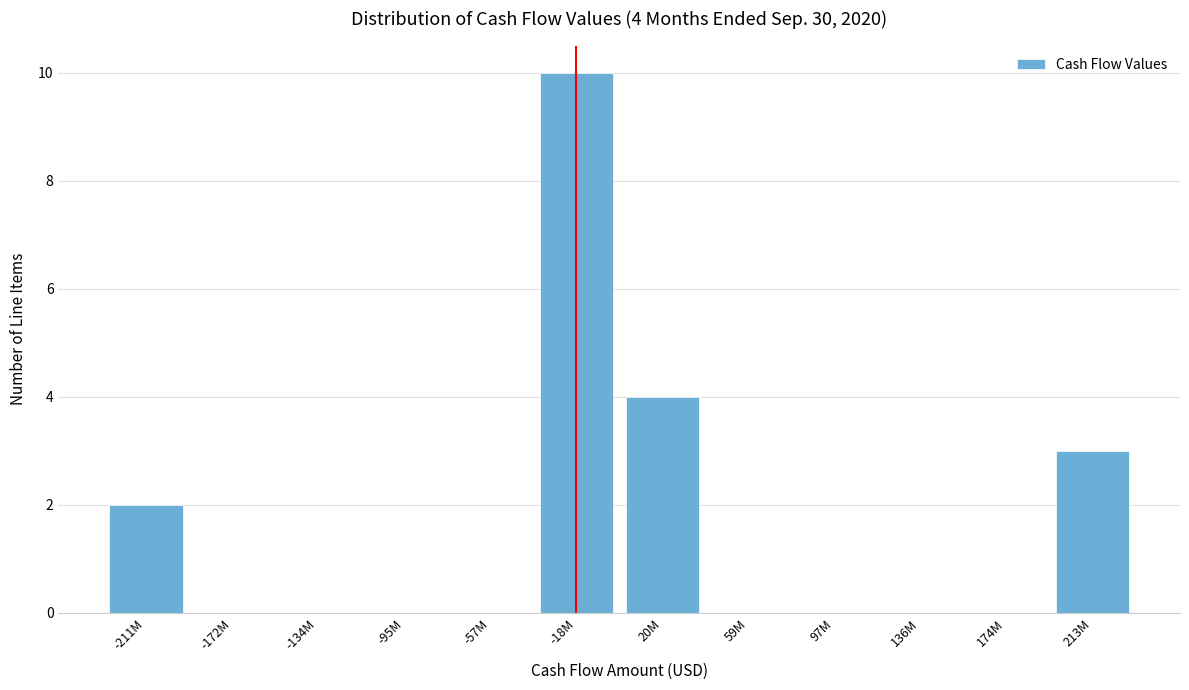

Reading left to right, extract all data points from this chart.

-211M=2	-172M=0	-134M=0	-95M=0	-57M=0	-18M=10	20M=4	59M=0	97M=0	136M=0	174M=0	213M=3